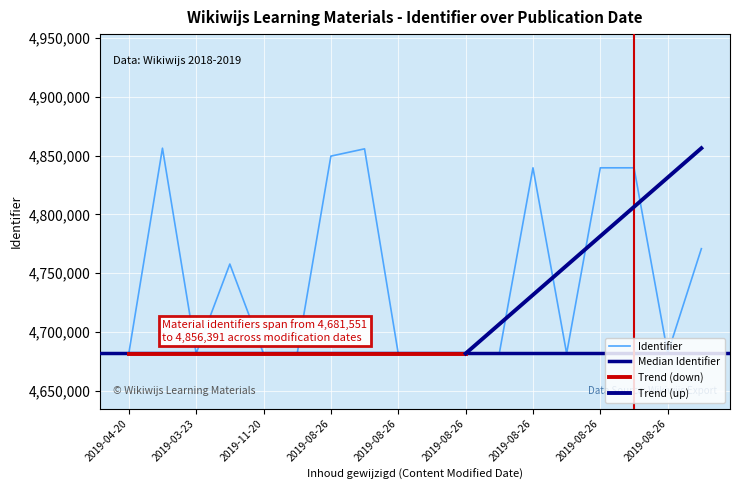

What is the change in value from 2019-04-20 to 2019-08-26?

+40